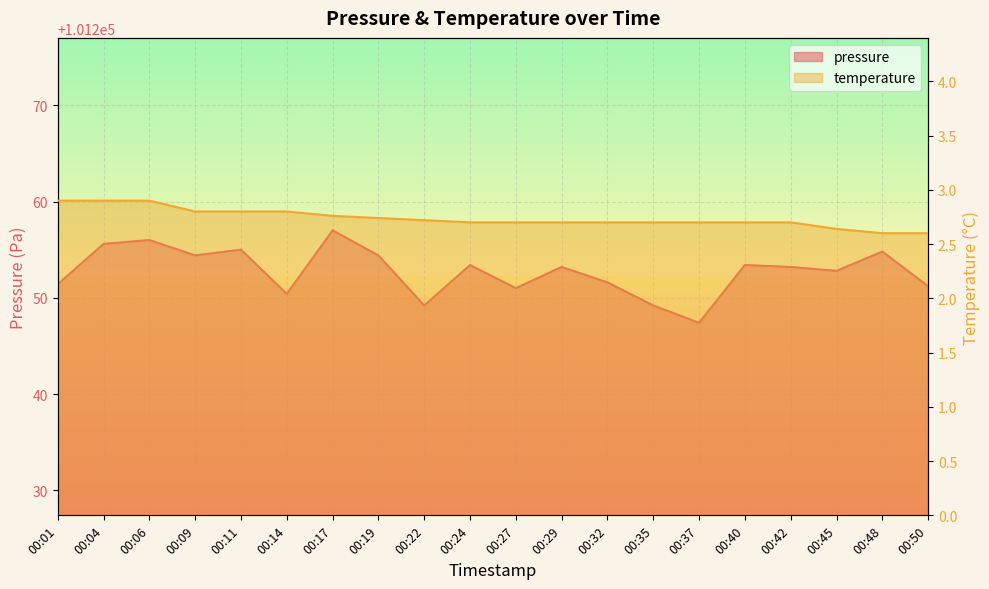

At how many categories does at least one series exceed 79285?

20